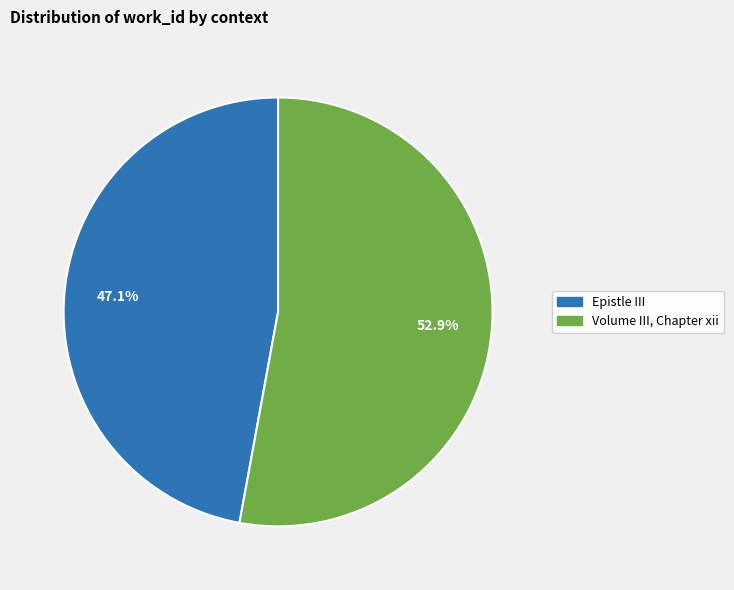

What is the ratio of the value at Volume III, Chapter xii to the value at Epistle III?

1.1